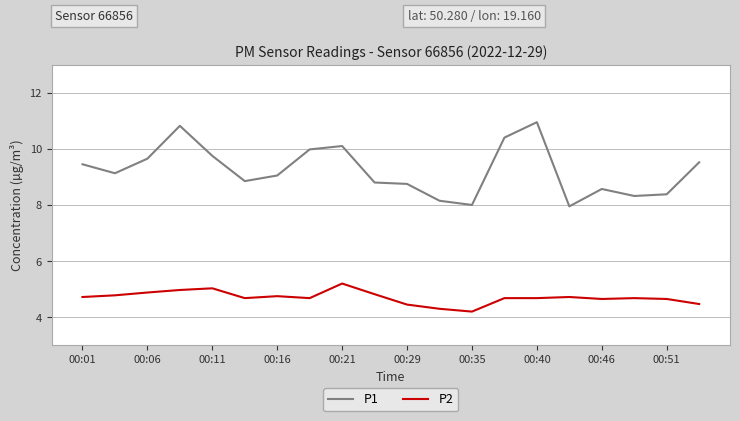

Which series has the largest total across all categories?

P1